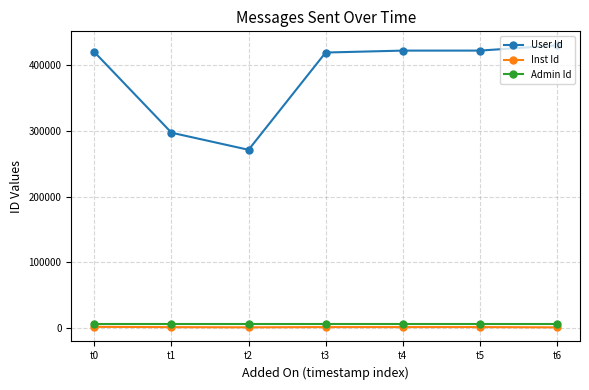

What is the total value across all series at t2?

277279